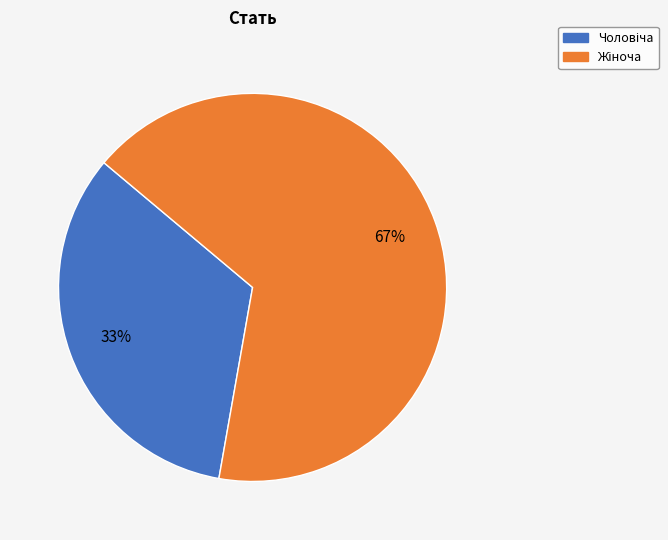

How many slices are in this pie chart?

2